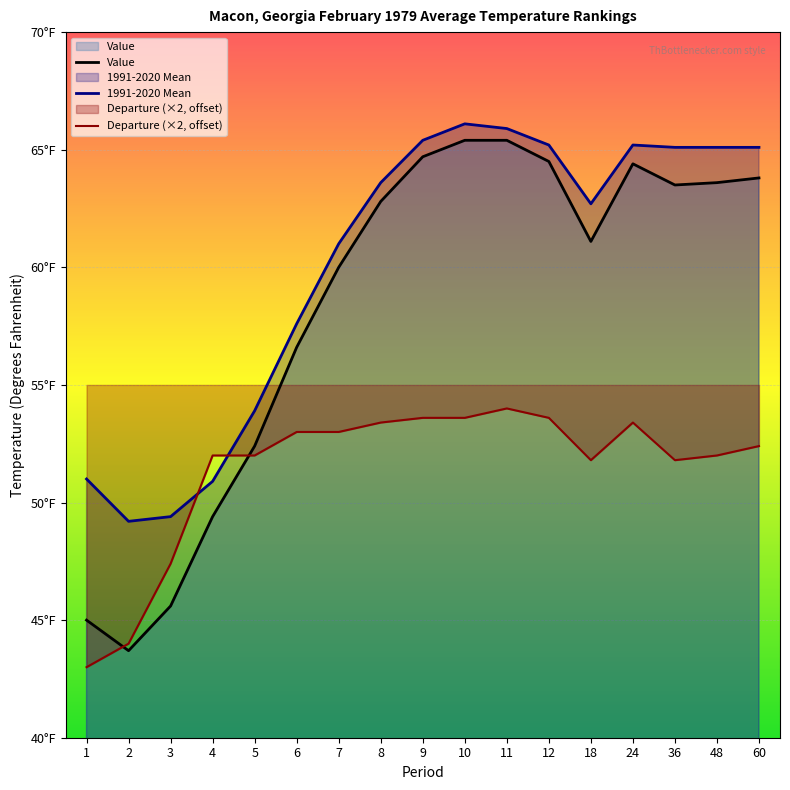

How many lines are shown in the chart?

3